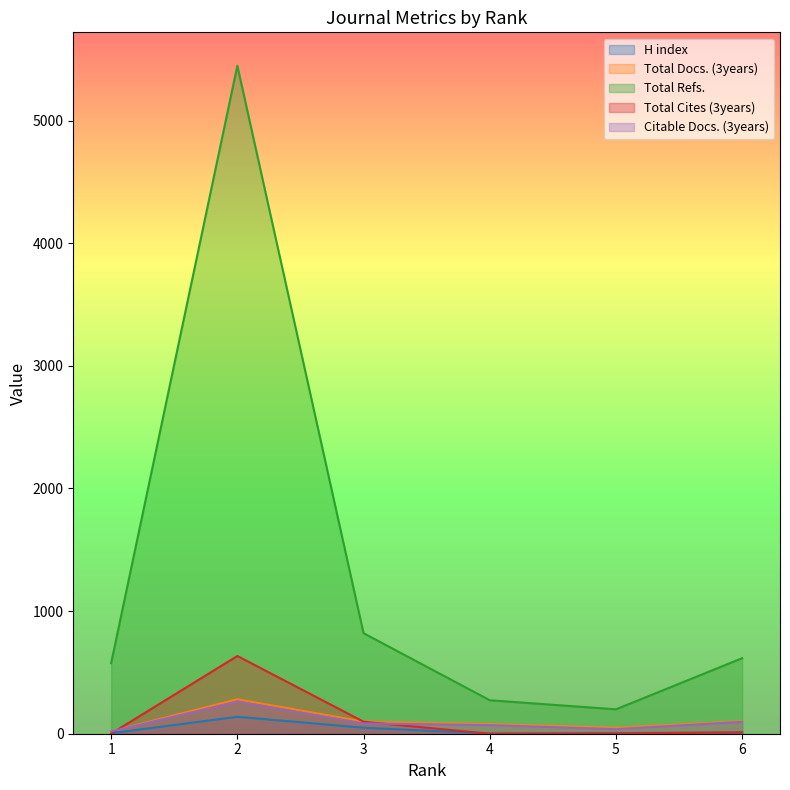

Does the chart display data point markers on the line(s)?

No